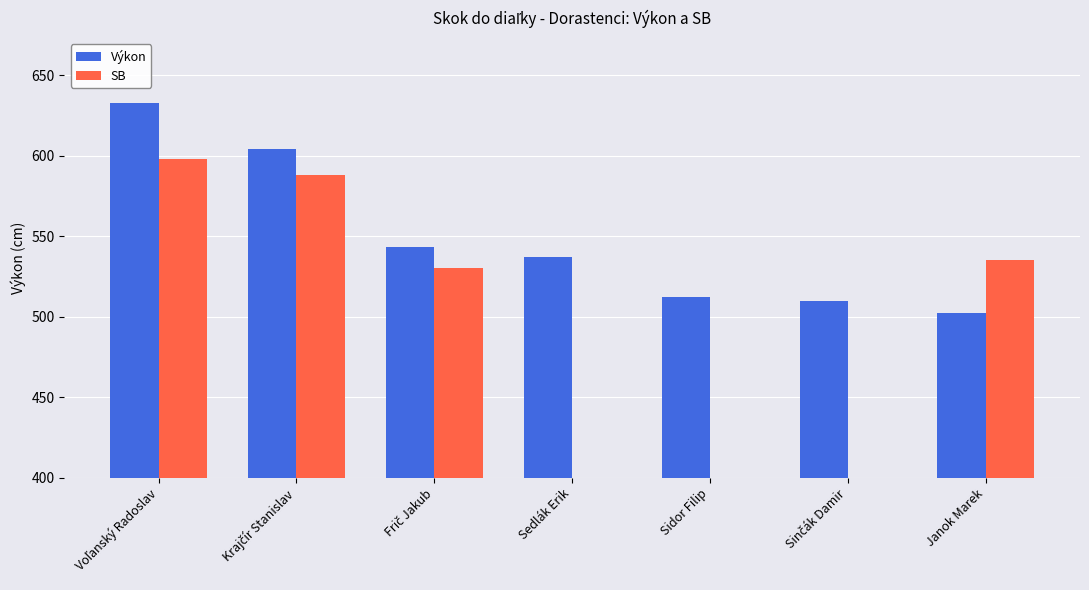

At which category is the sum across all series the highest?

Voľanský Radoslav